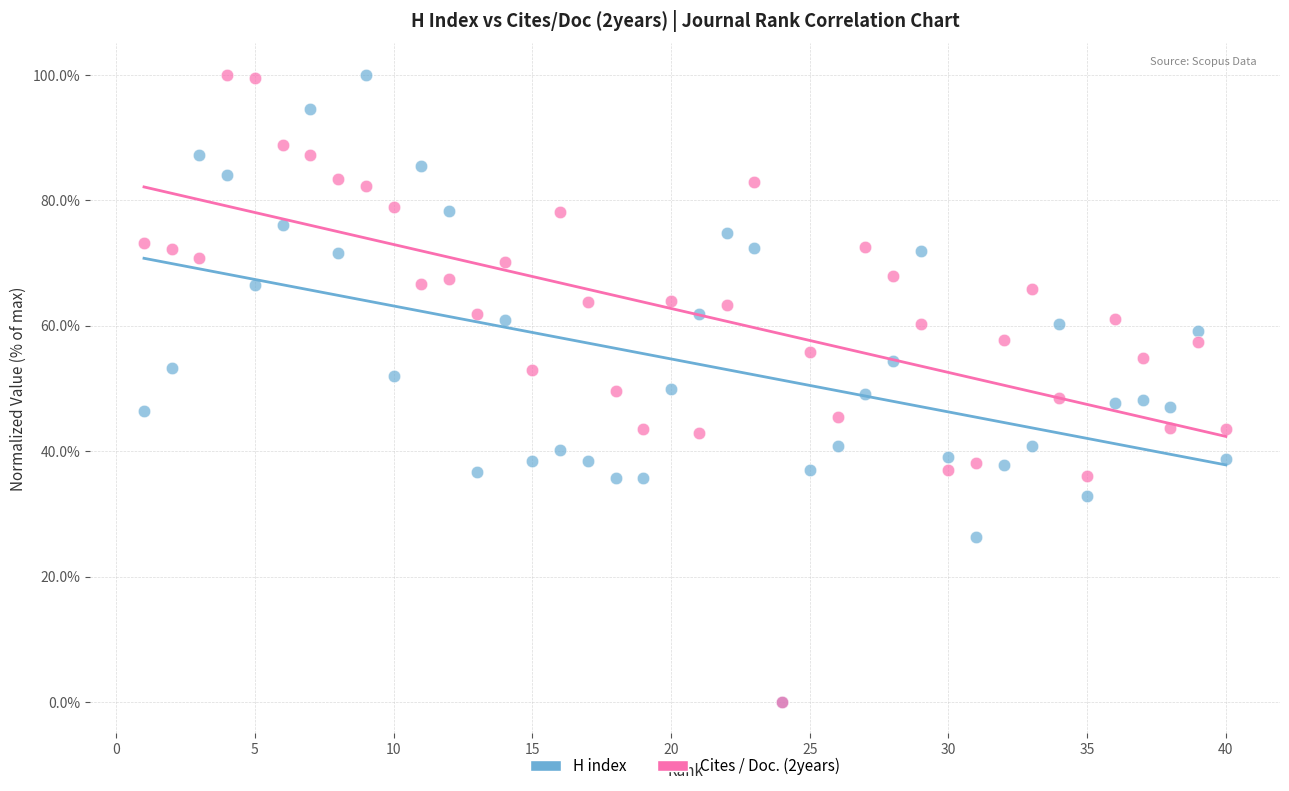

What are all the series names shown in the legend?

H index, Cites / Doc. (2years)